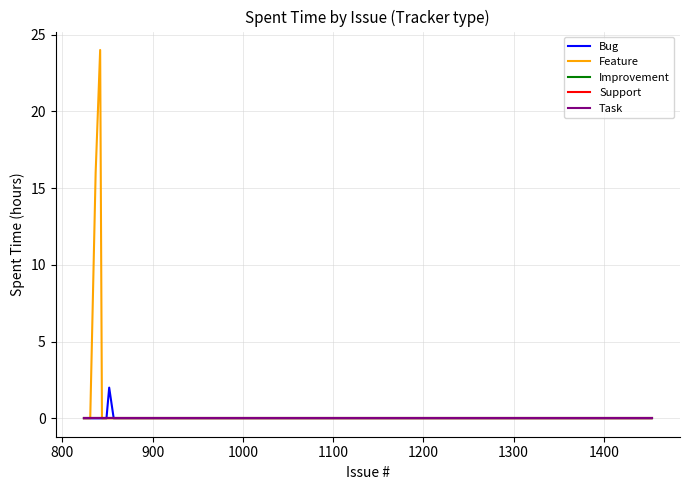

Is this an area chart (filled region under the line)?

No